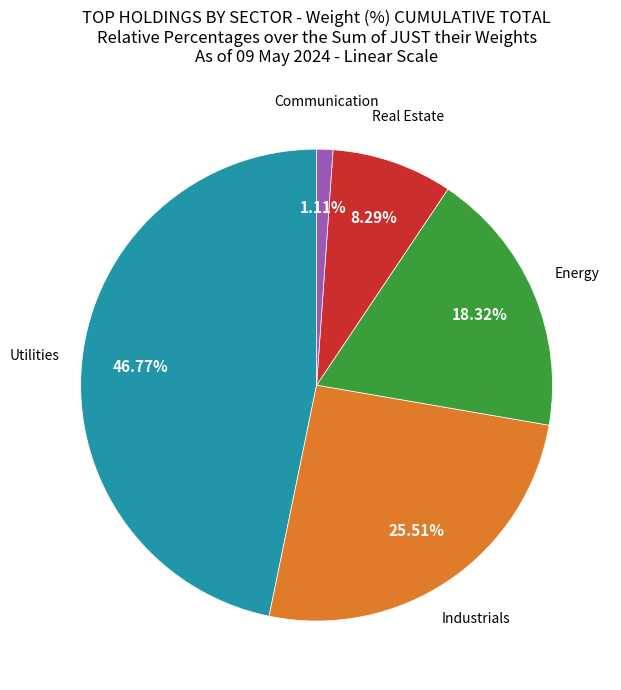

Does Utilities account for over 50% of the chart?

No